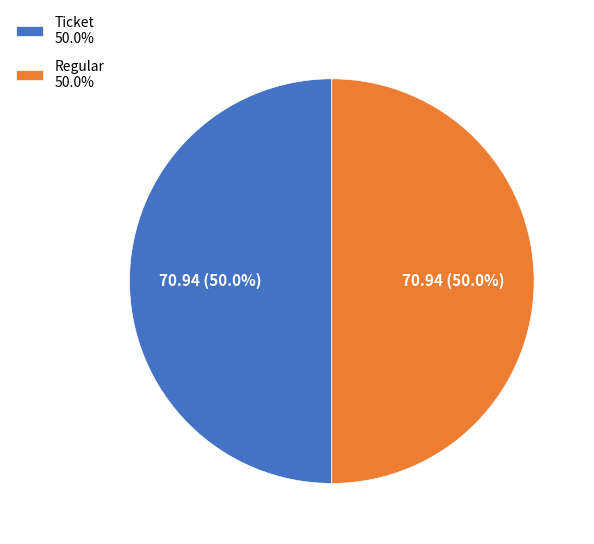

How much of the chart is everything except Ticket?

50.0%